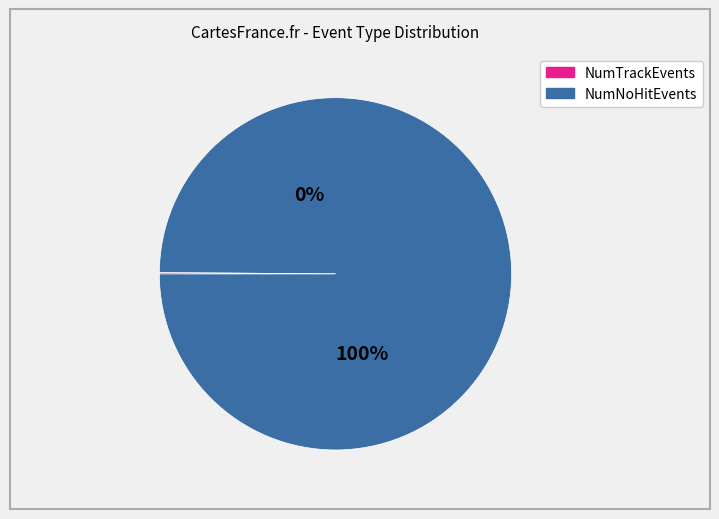

Between 24 and 30, which is larger?

30